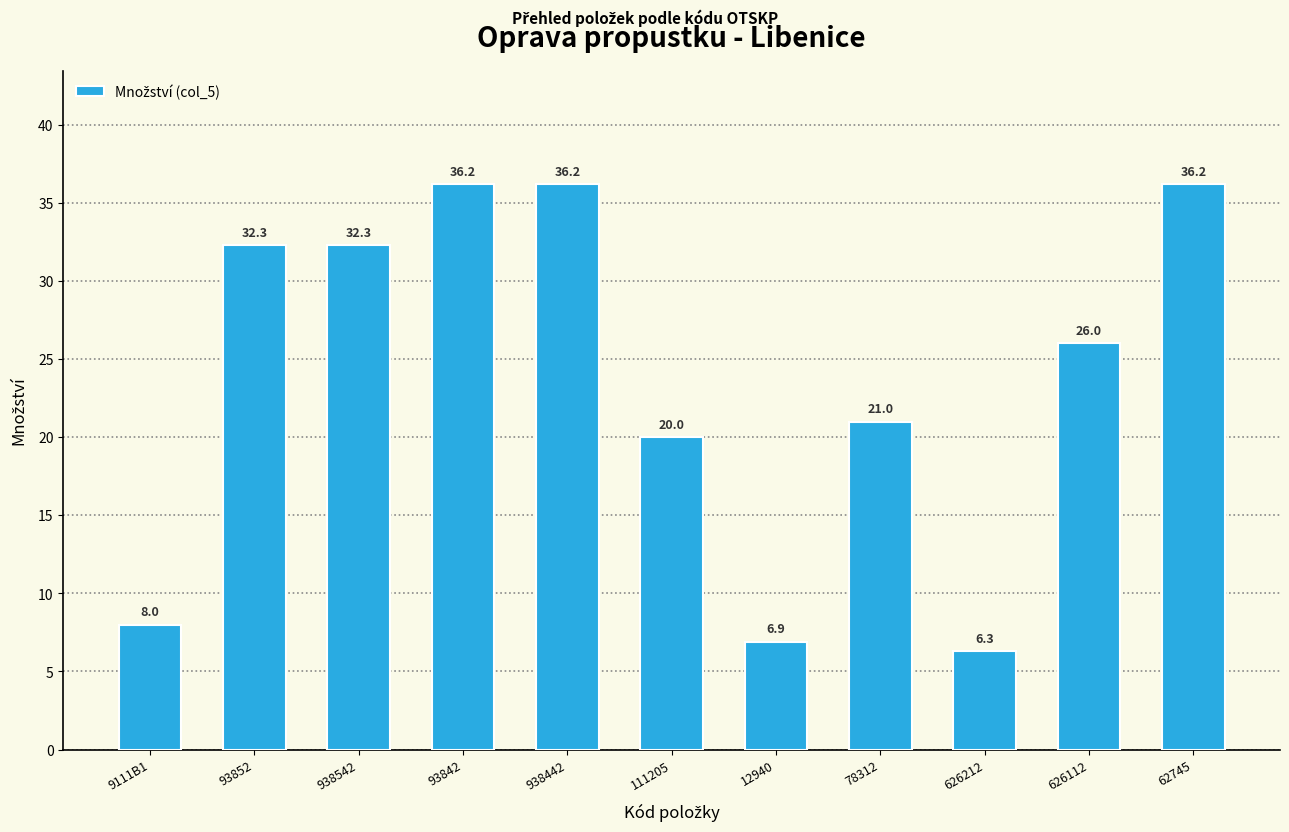

What is the label of the 5th bar from the right?

12940